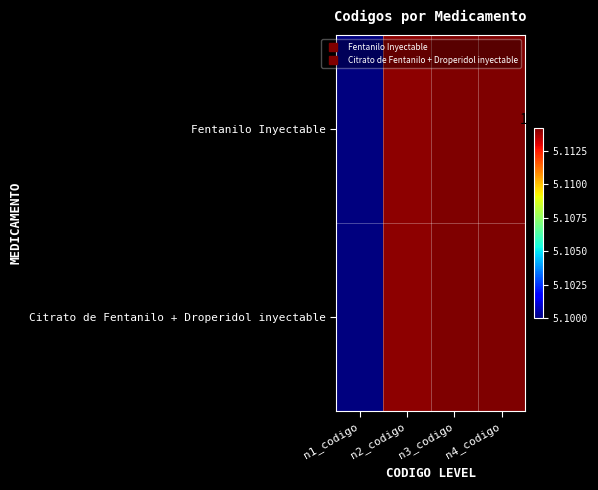

Reading left to right, what are all the values shown in this chart?

Fentanilo Inyectable: n1_codigo=51000000	n2_codigo=51140000	n3_codigo=51142200	n4_codigo=51142220
Citrato de Fentanilo + Droperidol inyectable: n1_codigo=51000000	n2_codigo=51140000	n3_codigo=51142200	n4_codigo=51142220